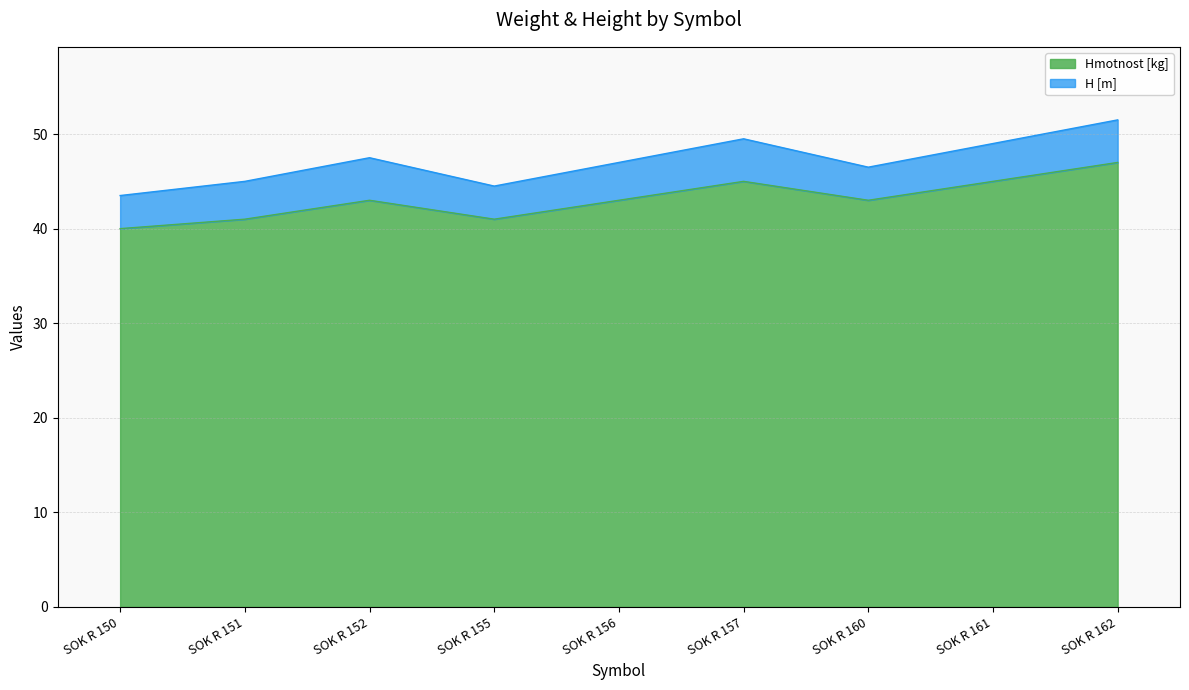

True or false: the data shows 45 at SOK R 157.

True